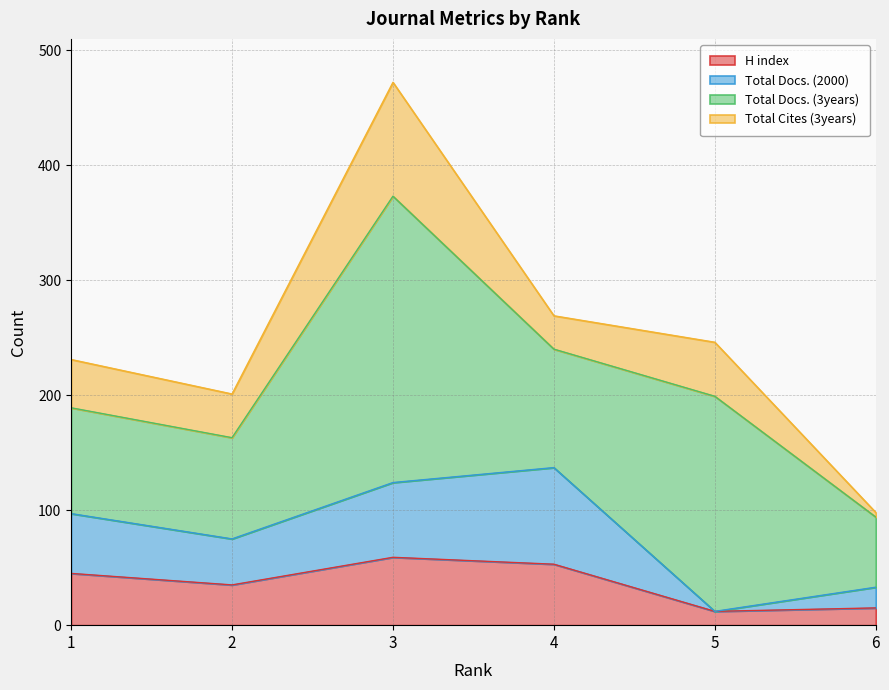

At which category does Total Docs. (2000) reach its first local peak?

4